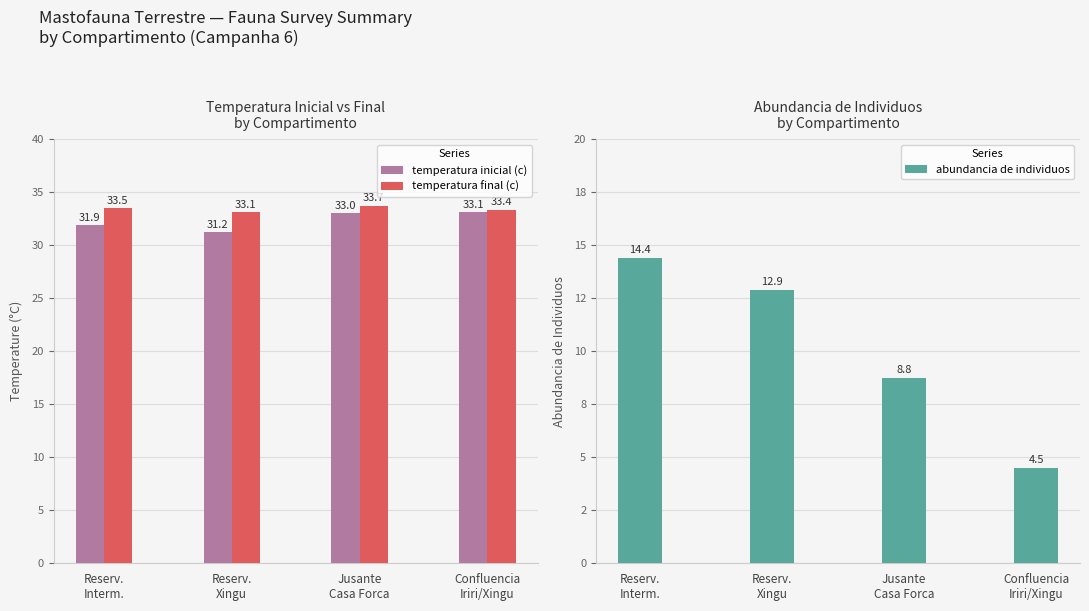

What is the difference between the maximum and minimum values in the temperatura inicial (c) series?

1.9